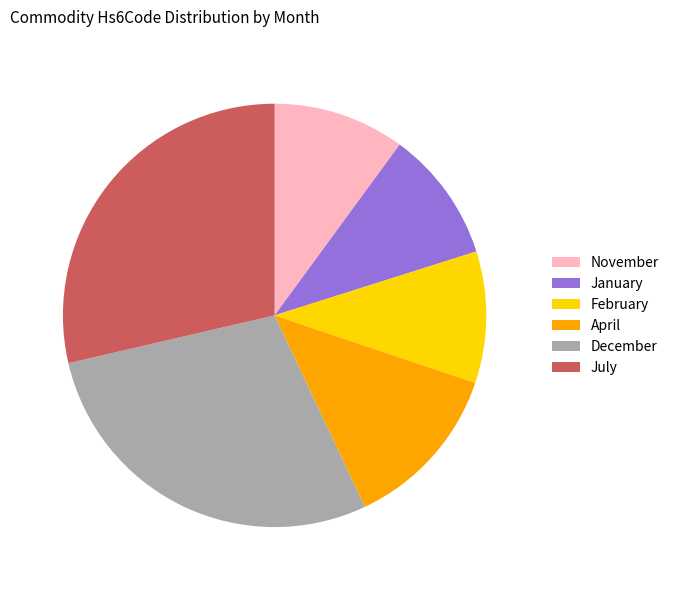

Does January represent more than half of the total?

No